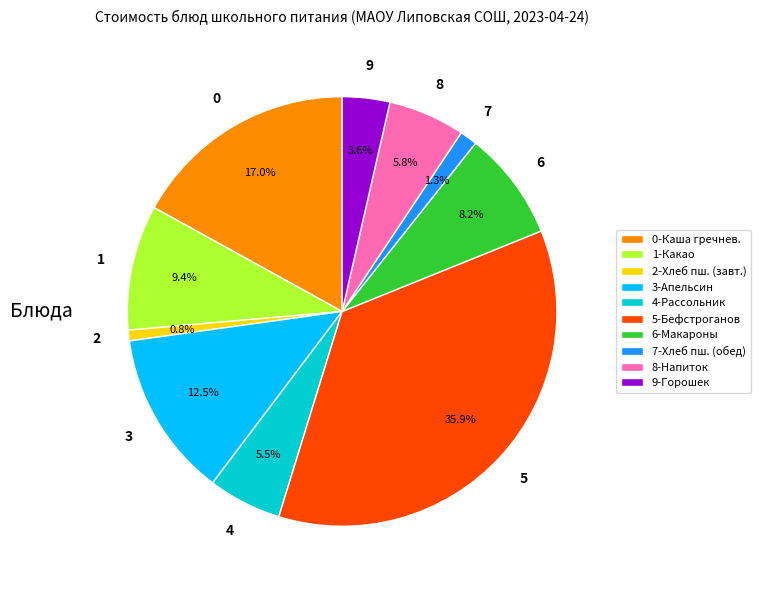

Which category has the smallest portion of the pie?

2-Хлеб пш. (завт.)